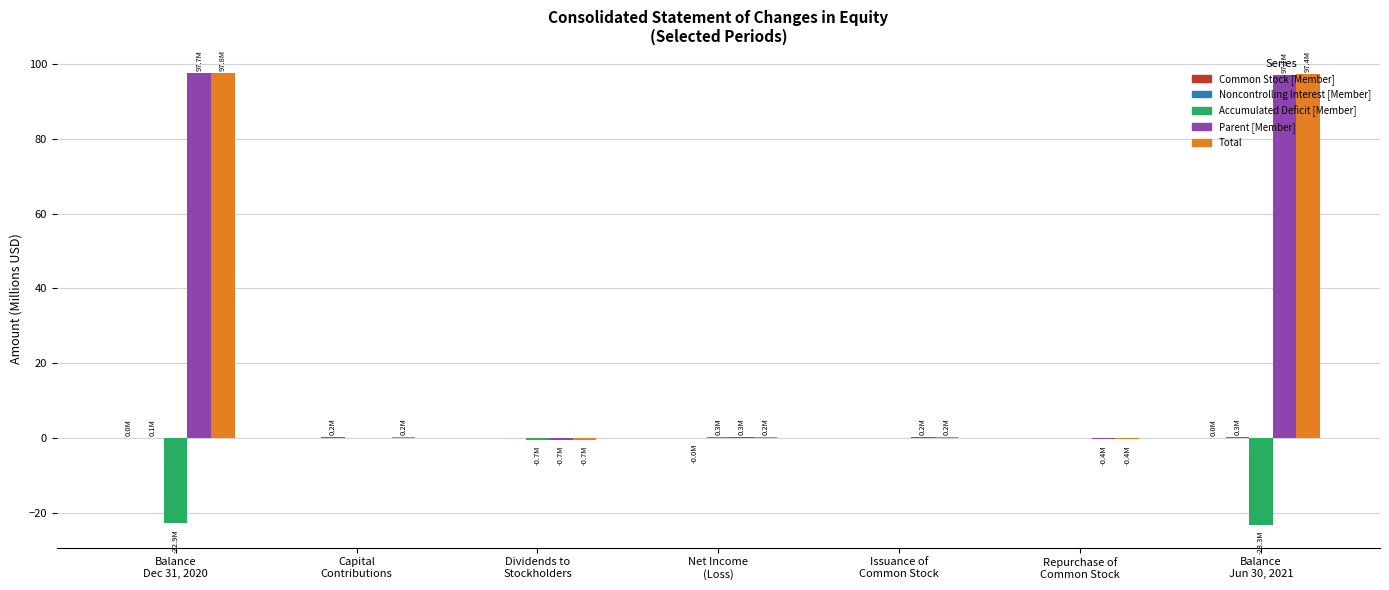

What is the label of the 7th bar from the left?

Balance
Jun 30, 2021